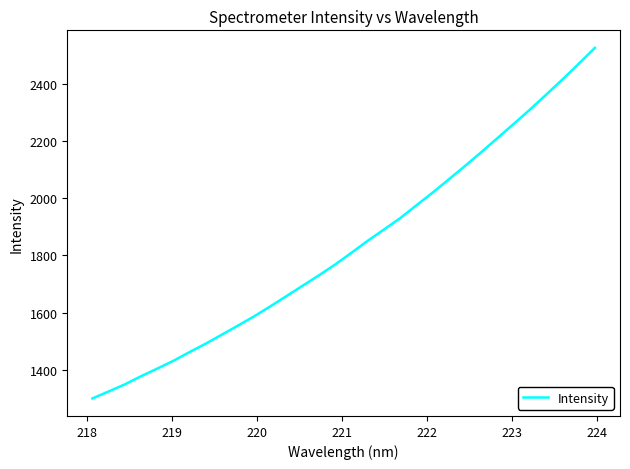

What is the maximum value shown in the chart?

2526.3